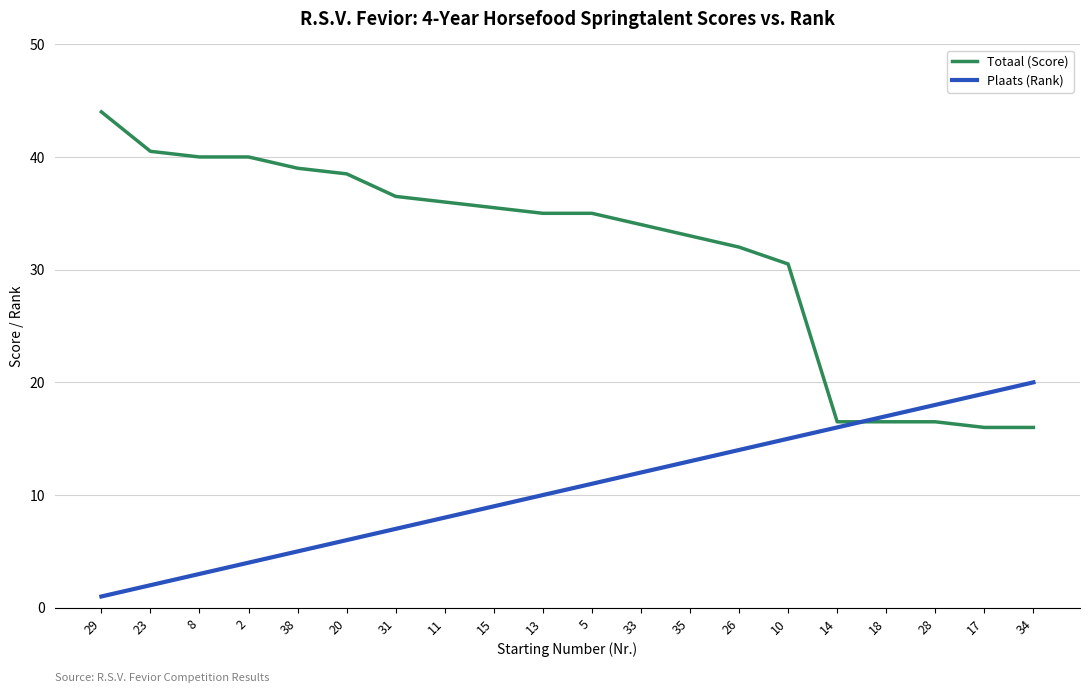

List the series in order of their peak value, highest first.

Totaal (Score), Plaats (Rank)